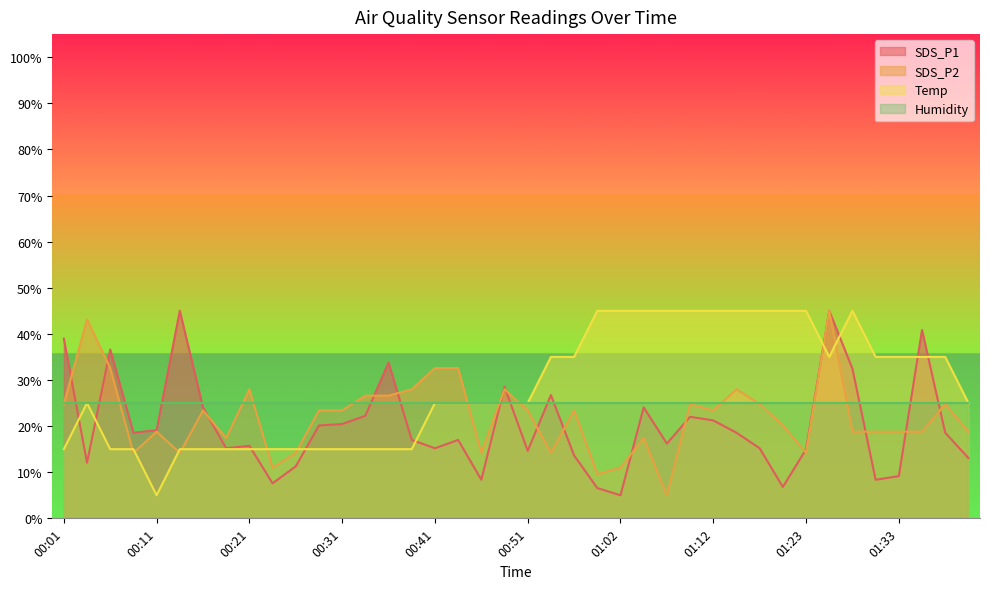

Where does the Temp series first go above 25?

00:54